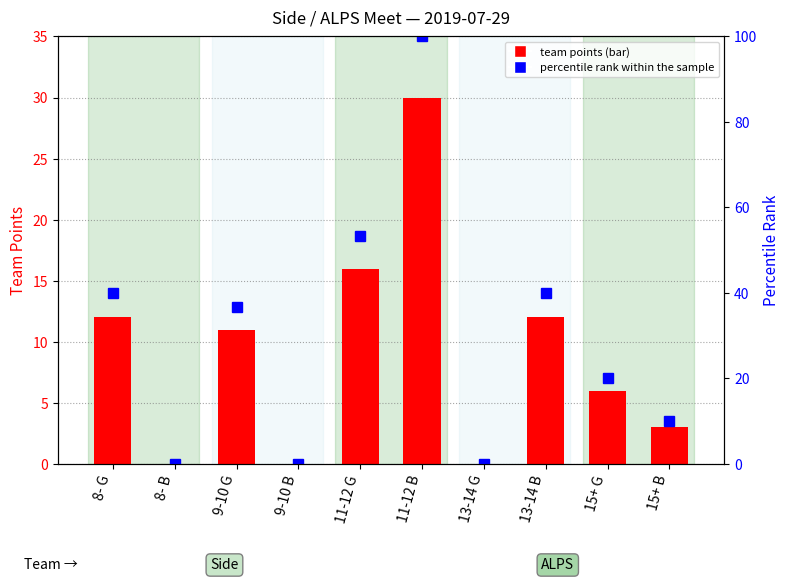

Is the value of Points at 15+ G greater than the value of percentile rank within the sample at 9-10 G?

No